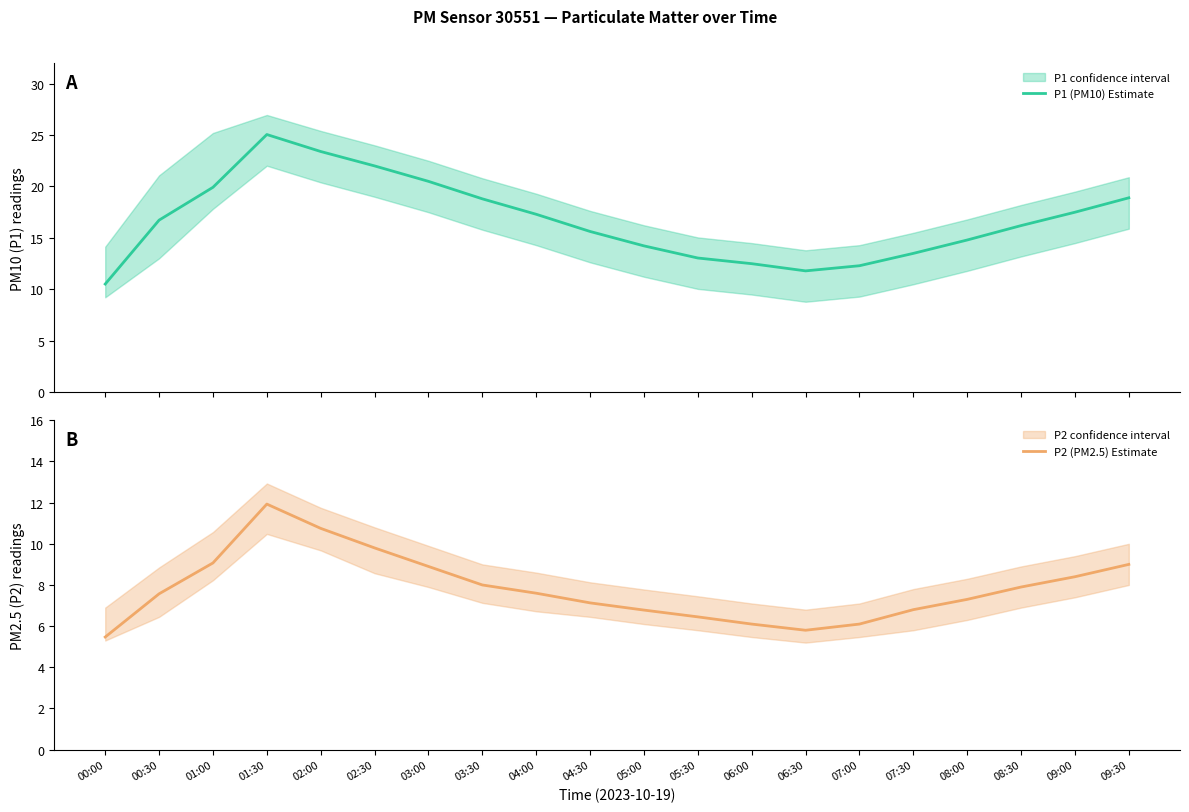

Is it true that P2 (PM2.5) Estimate equals 6.7 at 01:30?

False